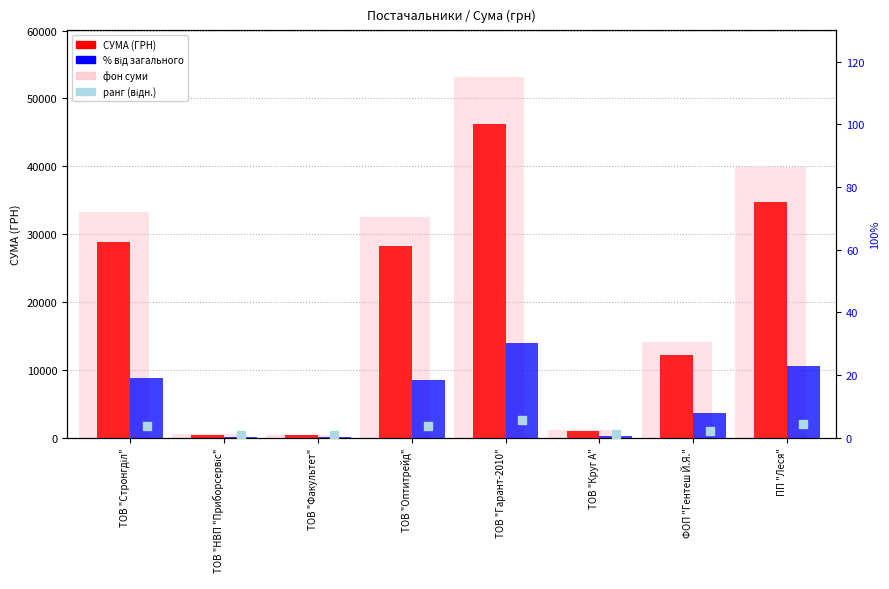

Which series has the largest total across all categories?

СУМА (ГРН)